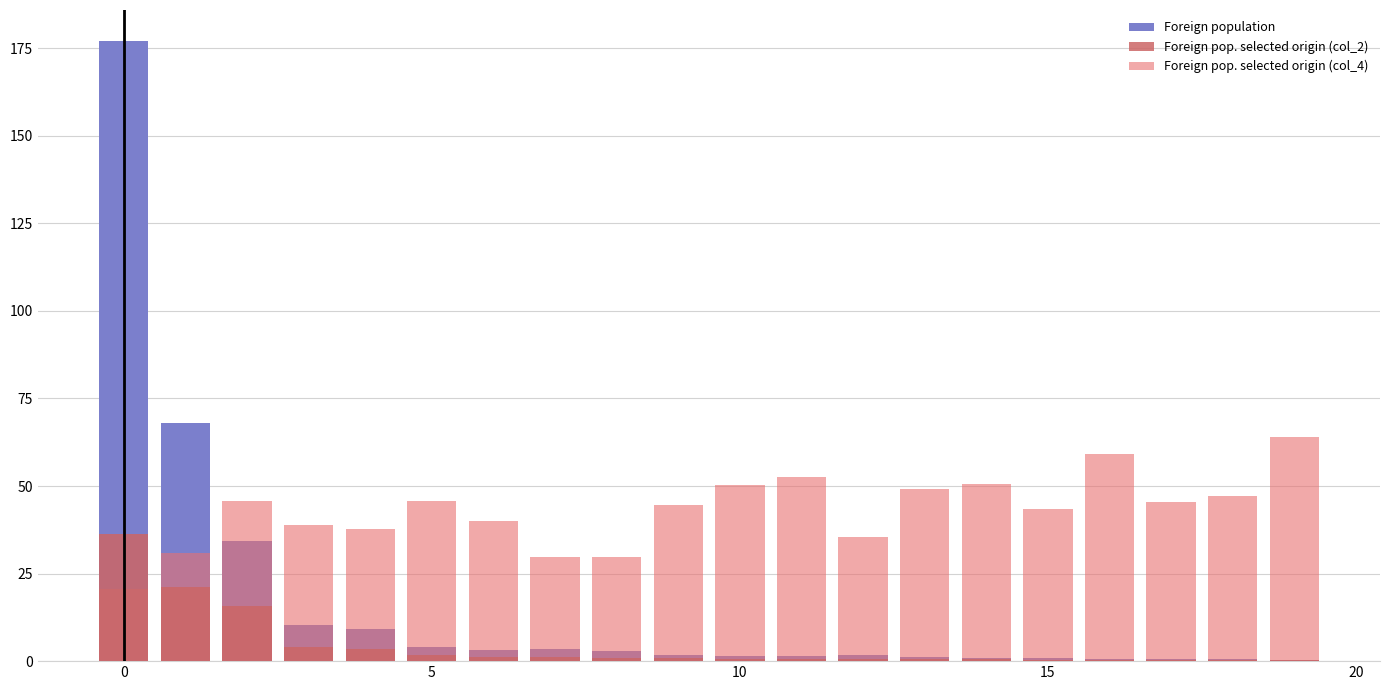

What is the label of the 4th bar from the right?

16